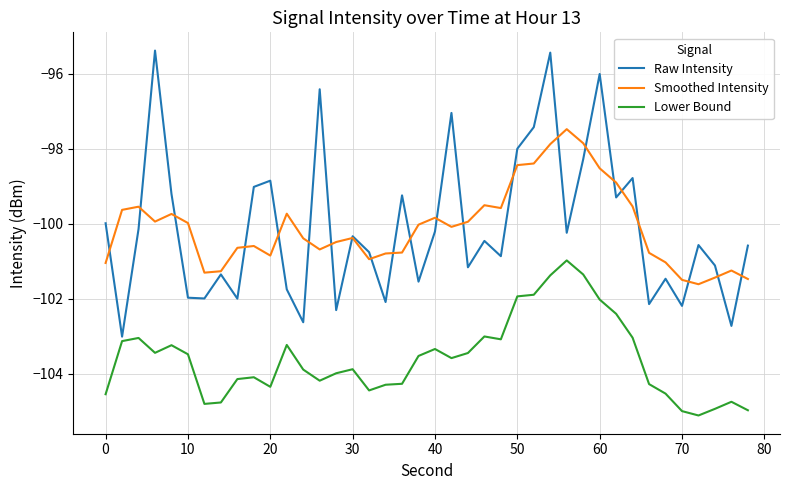

Rank the series by their maximum value, from highest to lowest.

Raw Intensity, Smoothed Intensity, Lower Bound